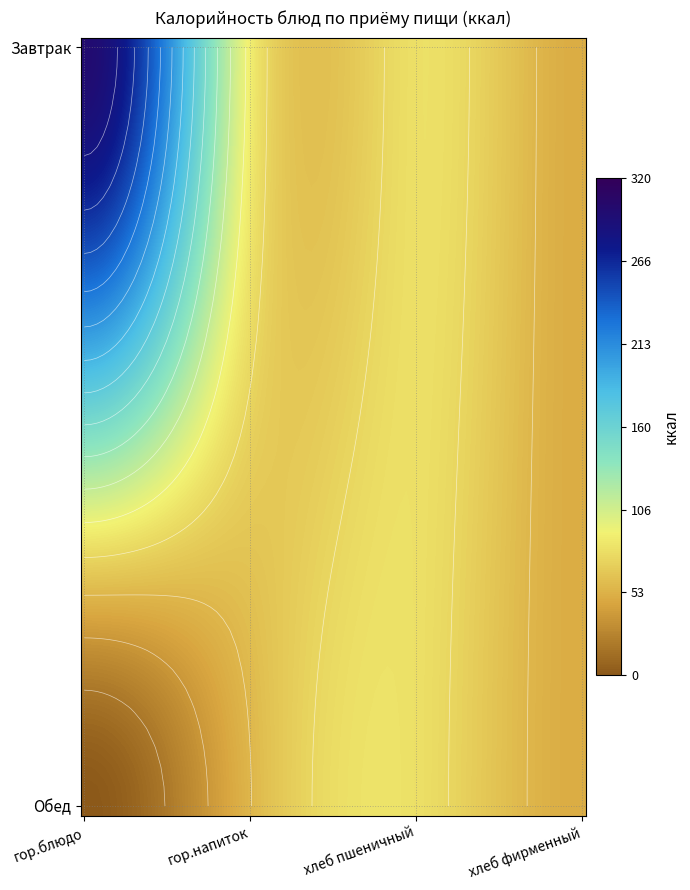

Which series has the largest total across all categories?

Завтрак